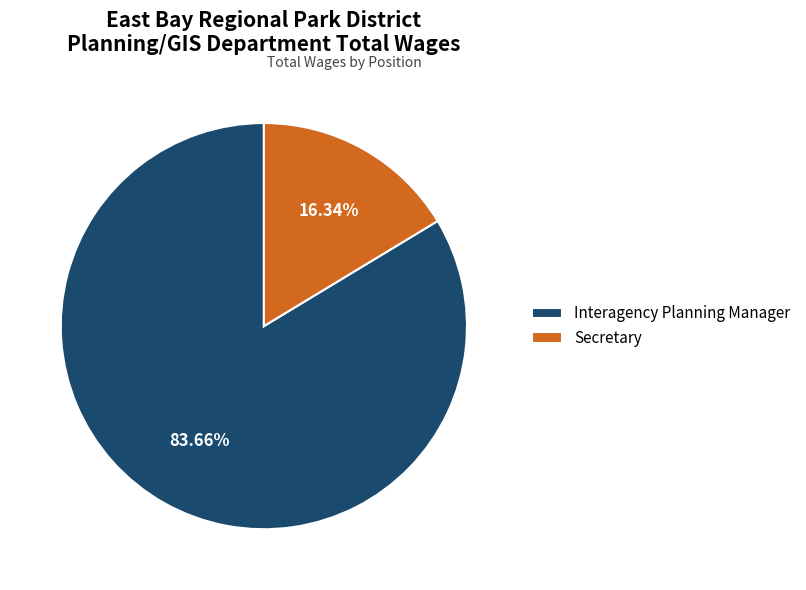

To the nearest percent, what is the average slice percentage?

50%